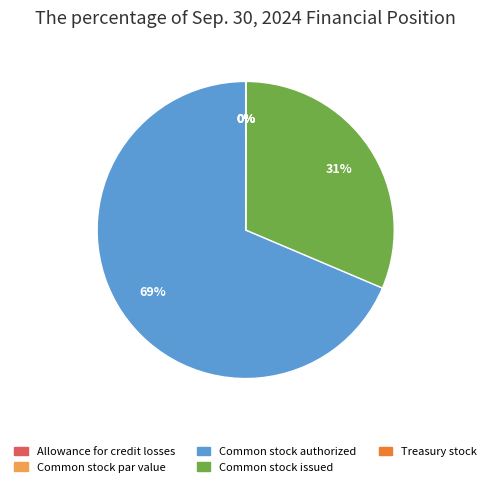

To the nearest percent, what is the average slice percentage?

20%